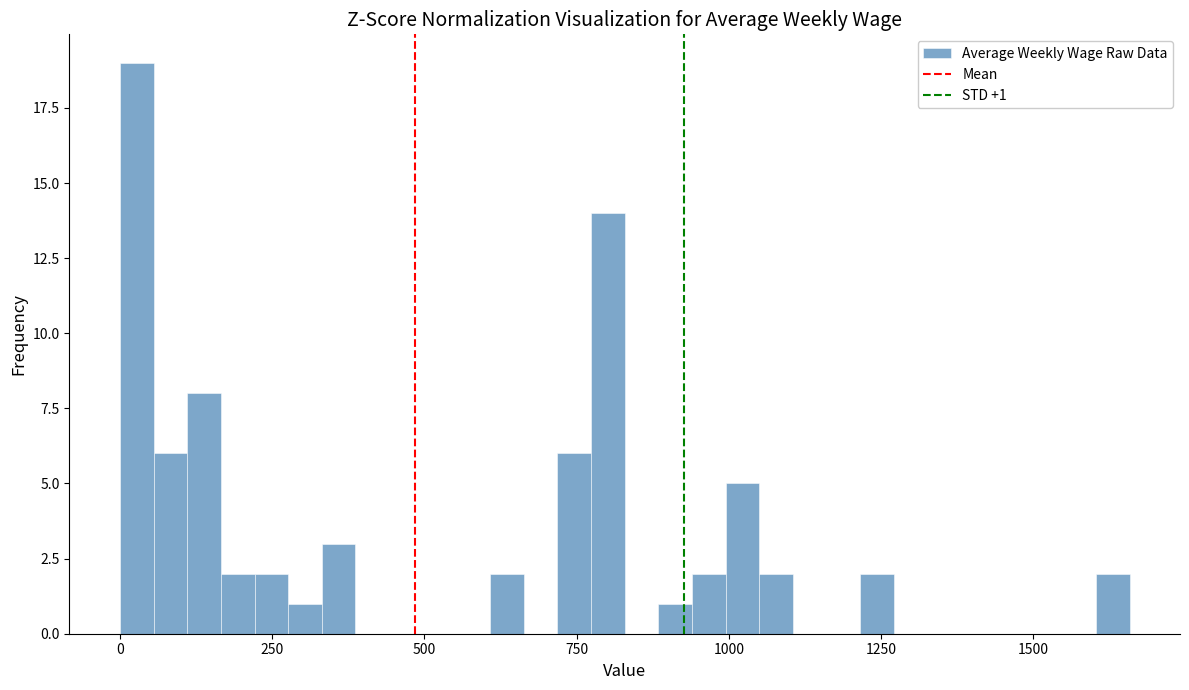

Read against the x-axis, roughly where is the centre of the tallest bar?

50